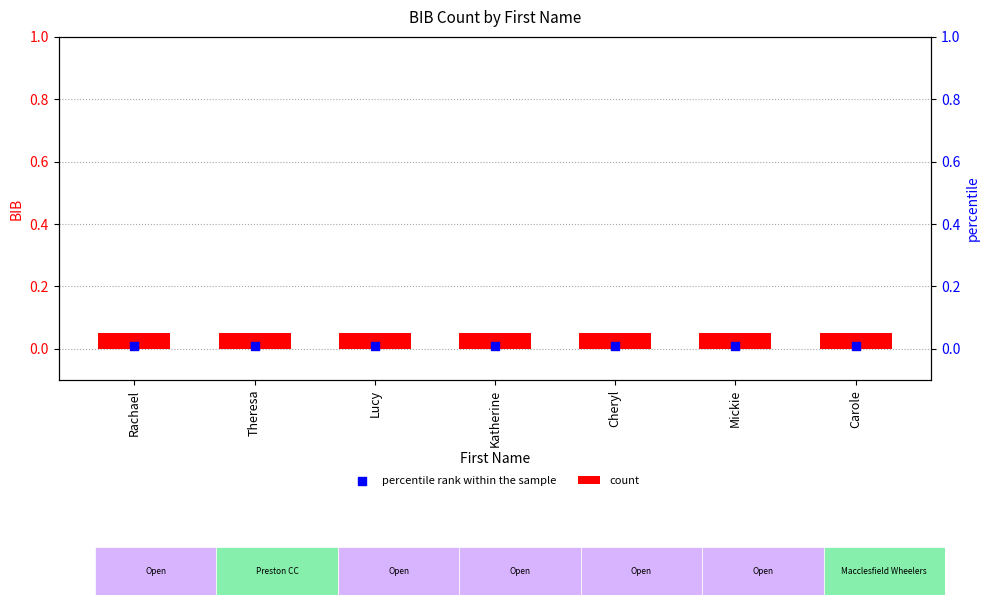

Which series has the largest Y range (max minus min)?

count